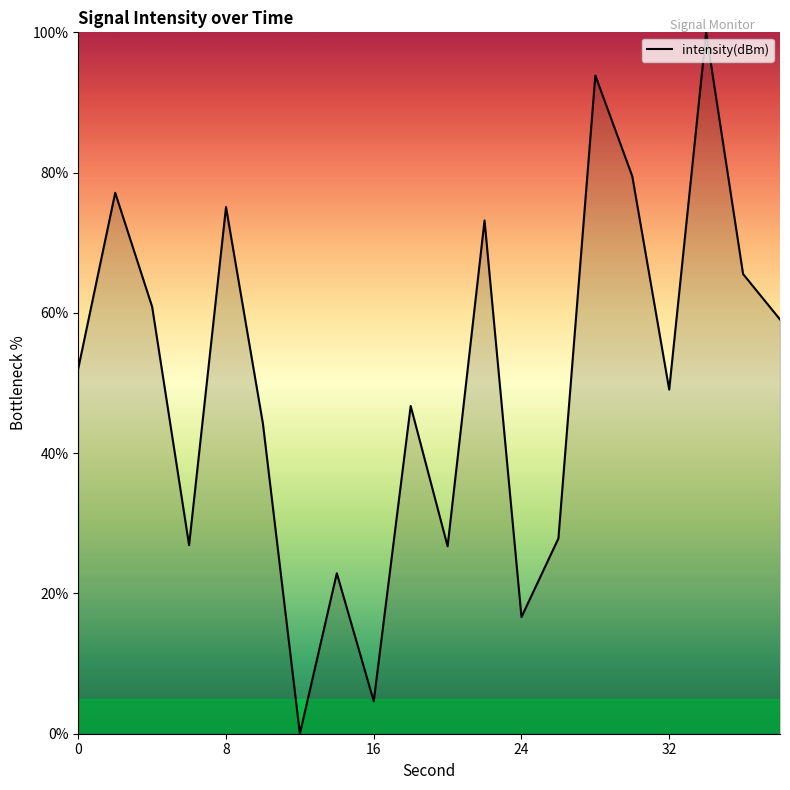

Does the chart have visible grid lines?

No